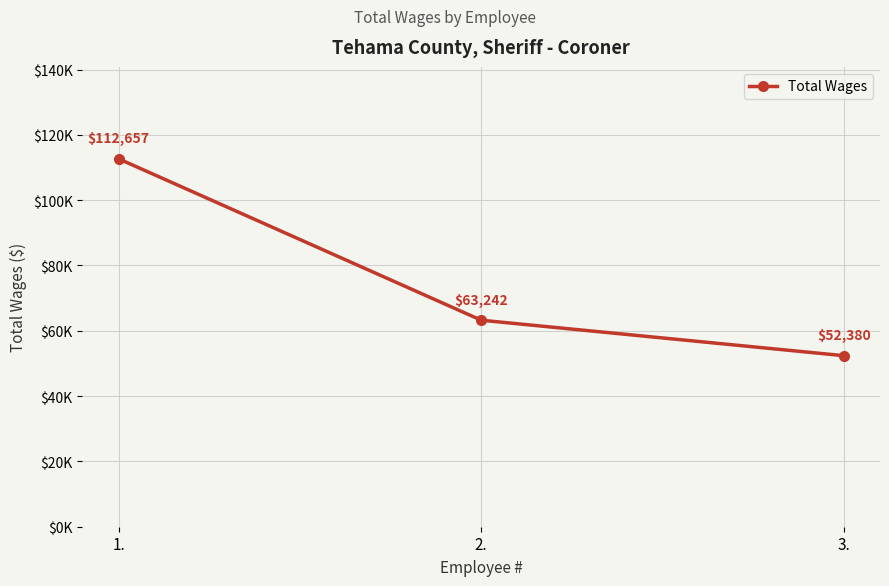

What is the ratio of the value at 2. to the value at 1.?

0.6